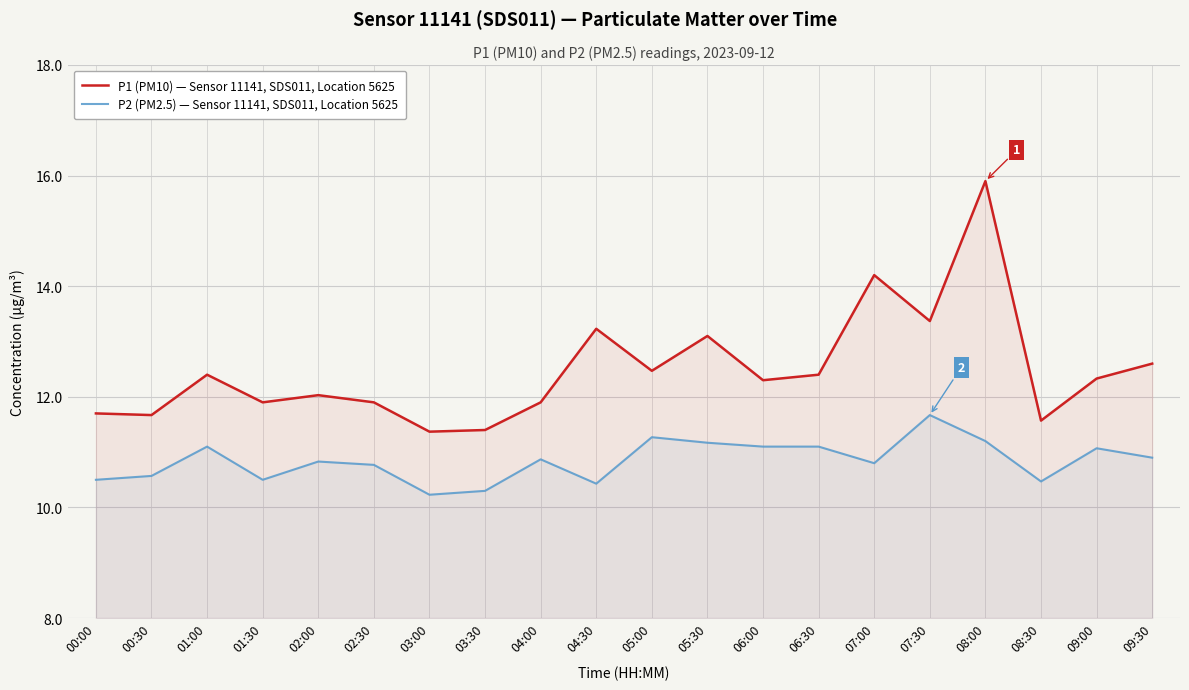

Which has a higher value, 06:00 or 04:30?

04:30